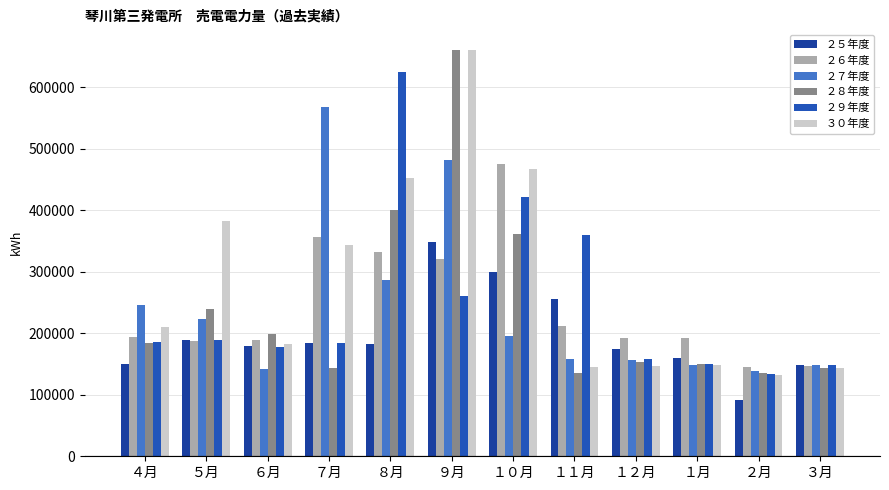

Rank the series by their maximum value, from highest to lowest.

２８年度, ３０年度, ２９年度, ２７年度, ２６年度, ２５年度